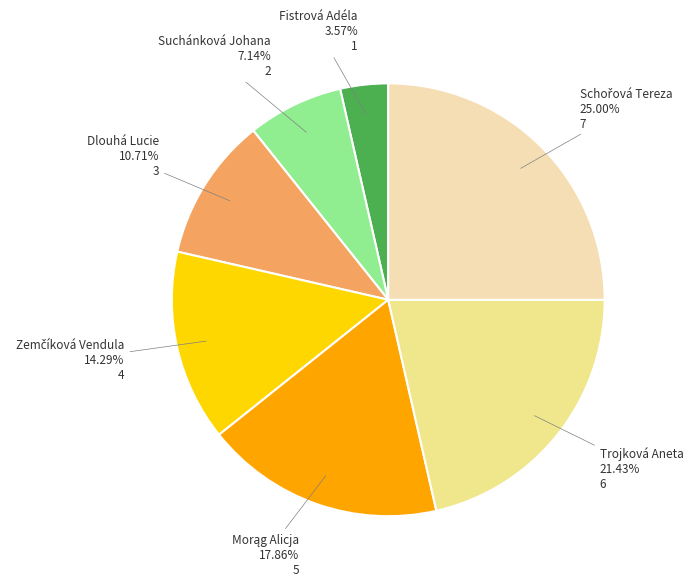

What is the smallest slice in the pie chart?

Fistrová Adéla